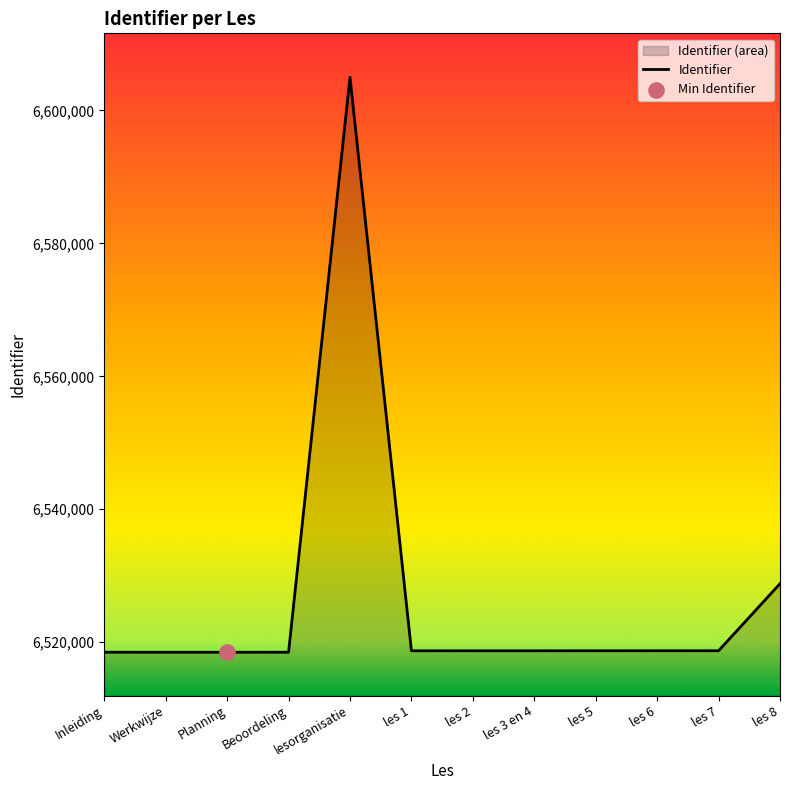

Which has a higher value, lesorganisatie or les 5?

lesorganisatie